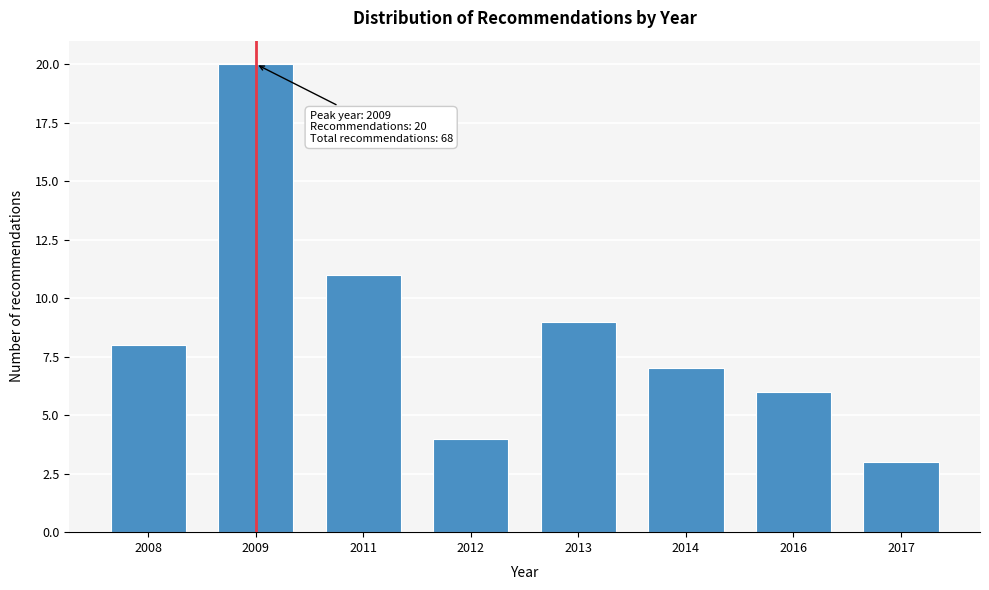

Reading right to left, list all the values displayed in this chart.

2017=3	2016=6	2014=7	2013=9	2012=4	2011=11	2009=20	2008=8